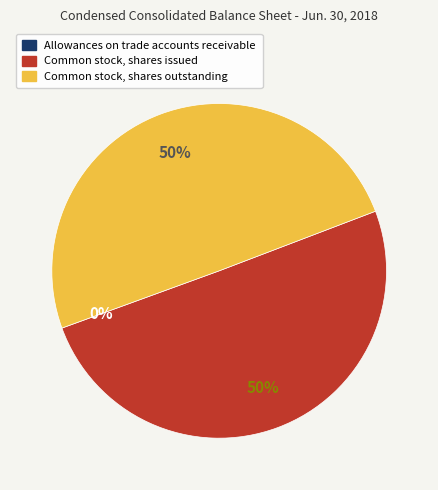

Is the sum of Common stock, shares issued and Common stock, shares outstanding greater than half?

Yes